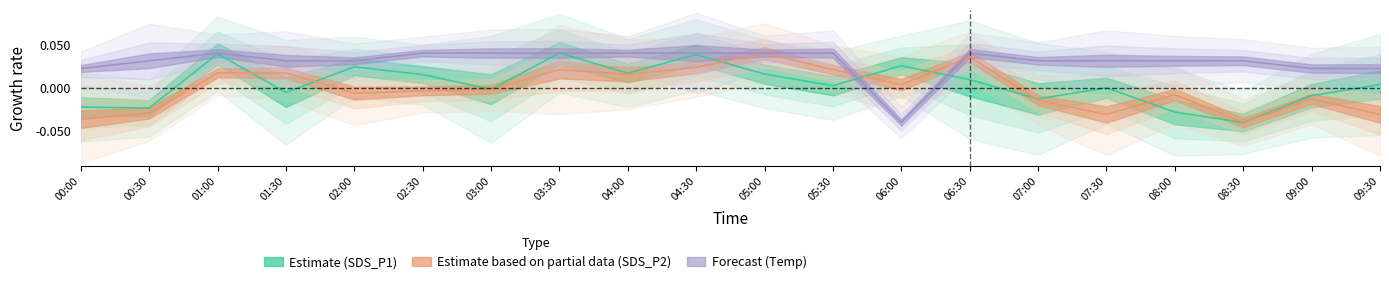

Where do Temp and SDS_P2 first cross each other?

04:30 and 05:00